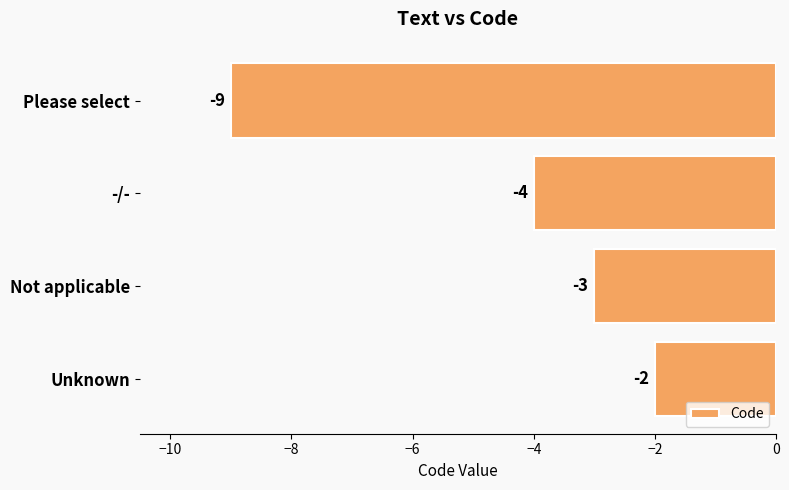

Reading top to bottom, extract all data points from this chart.

Please select=-9	-/-=-4	Not applicable=-3	Unknown=-2